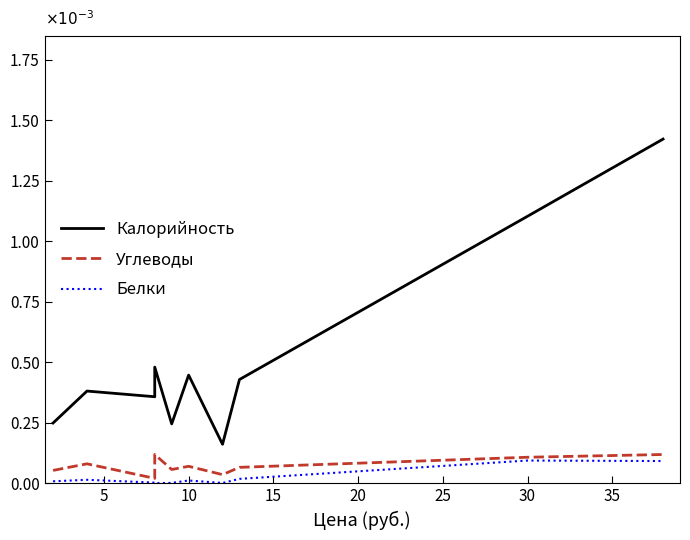

The Белки series shows 0.0 at 10. True or false?

False